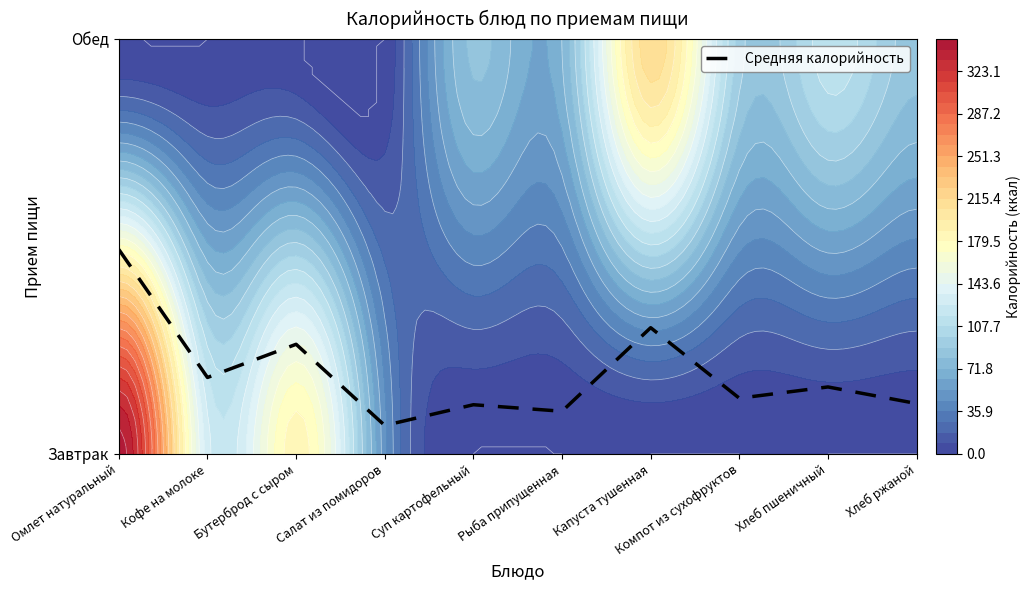

Rank the categories by value from highest to lowest.

Омлет натуральный, Капуста тушенная, Бутерброд с сыром, Кофе на молоке, Хлеб пшеничный, Компот из сухофруктов, Хлеб ржаной, Суп картофельный, Рыба припущенная, Салат из помидоров